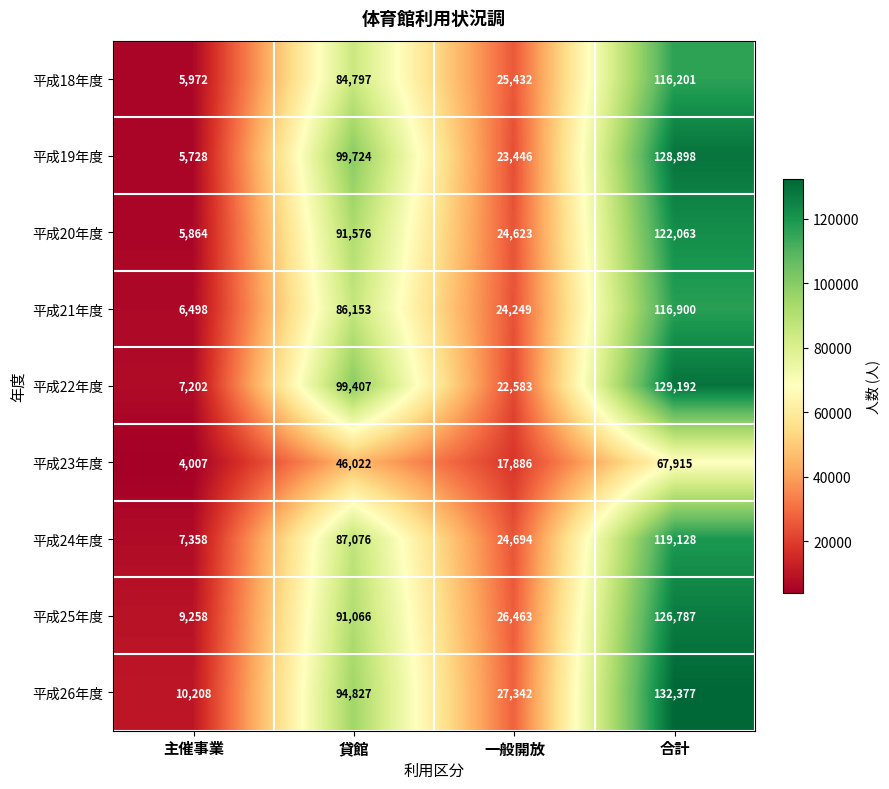

Which series has the largest range (max minus min)?

平成19年度